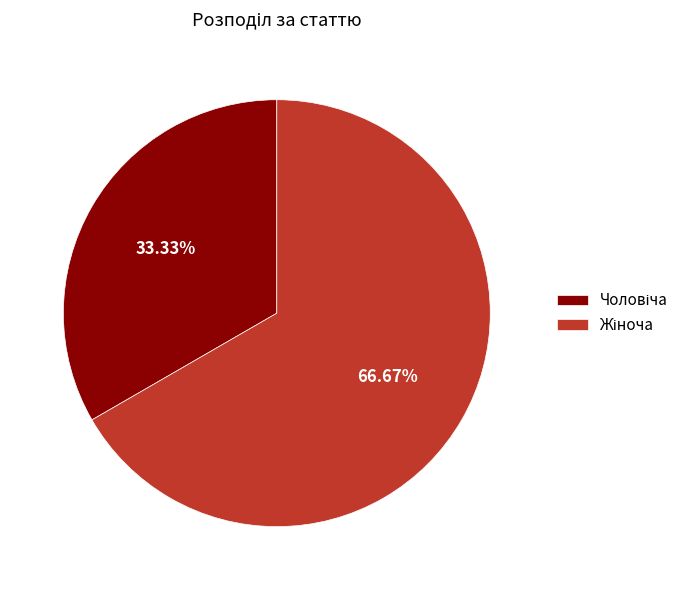

Does any single category account for the majority?

Yes